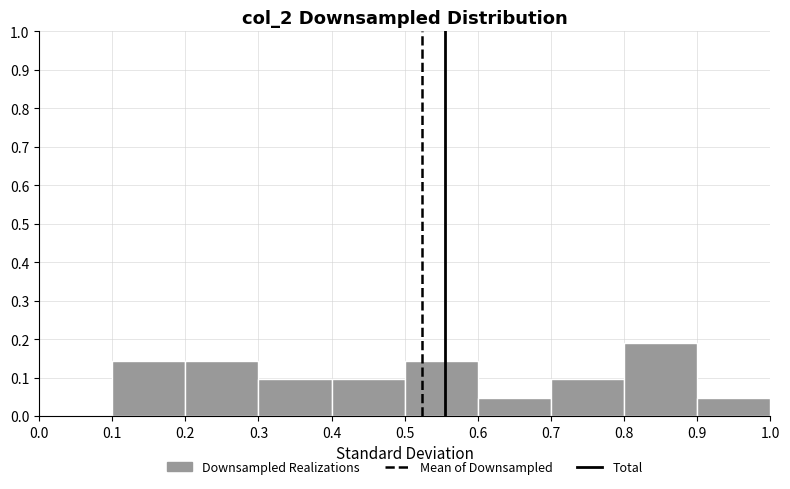

Reading left to right, list every bar in this chart as the range it spans on the x-axis followed by its height. The values are not printed on the chart, so give them approximately, as read against the axis.

0.0 to 0.1: 0
0.1 to 0.2: 0.14
0.2 to 0.3: 0.14
0.3 to 0.4: 0.10
0.4 to 0.5: 0.10
0.5 to 0.6: 0.14
0.6 to 0.7: 0.05
0.7 to 0.8: 0.10
0.8 to 0.9: 0.19
0.9 to 1.0: 0.05